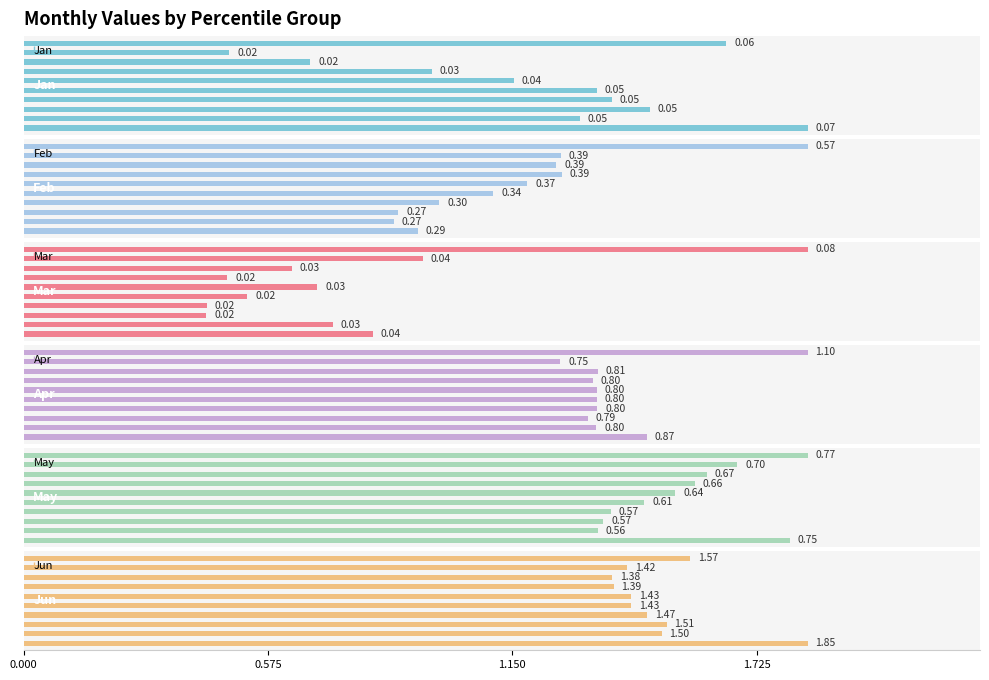

What is the value of the Jun bar at the 4th from the left?

1.5